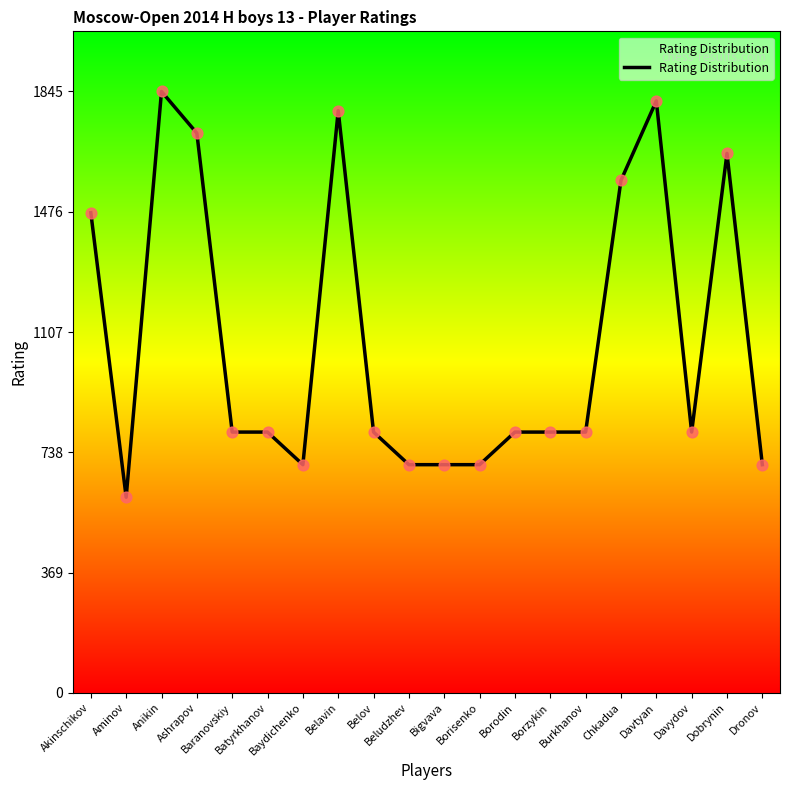

Which has a higher value, Chkadua or Burkhanov?

Chkadua